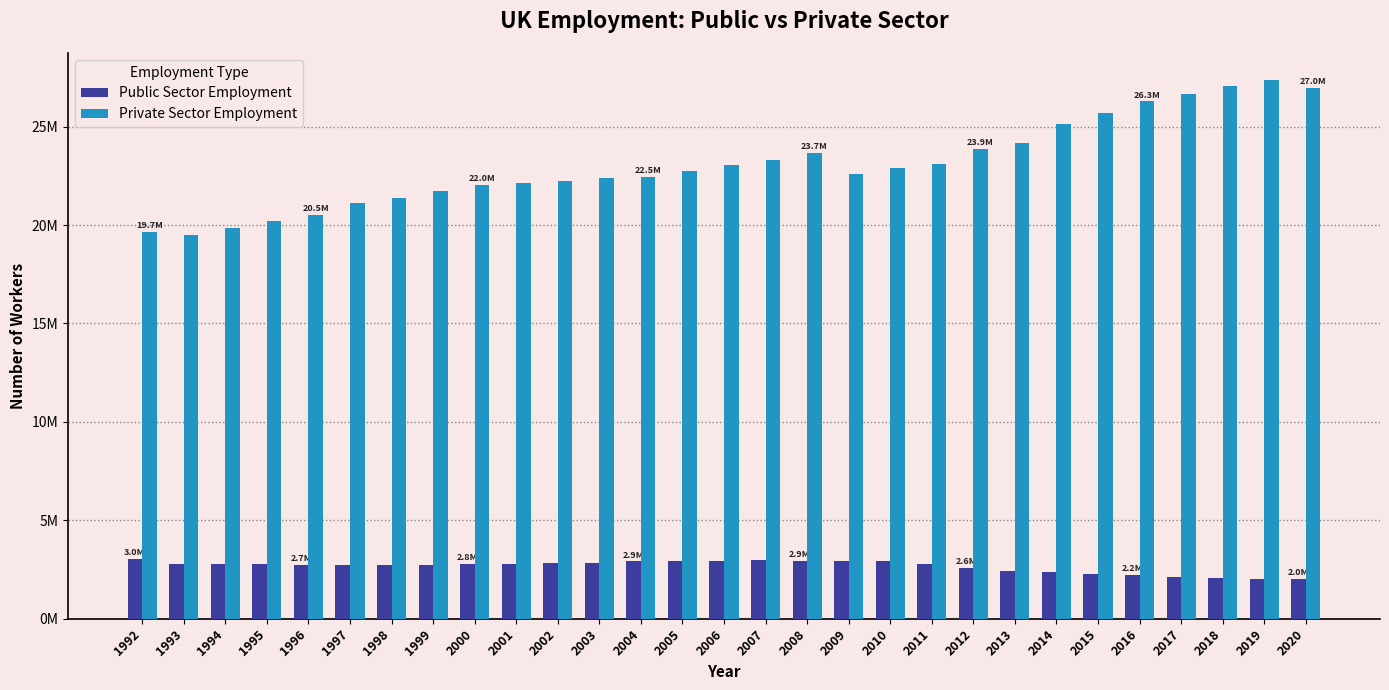

What is the value of the Public Sector Employment bar at the 29th from the left?

2.0